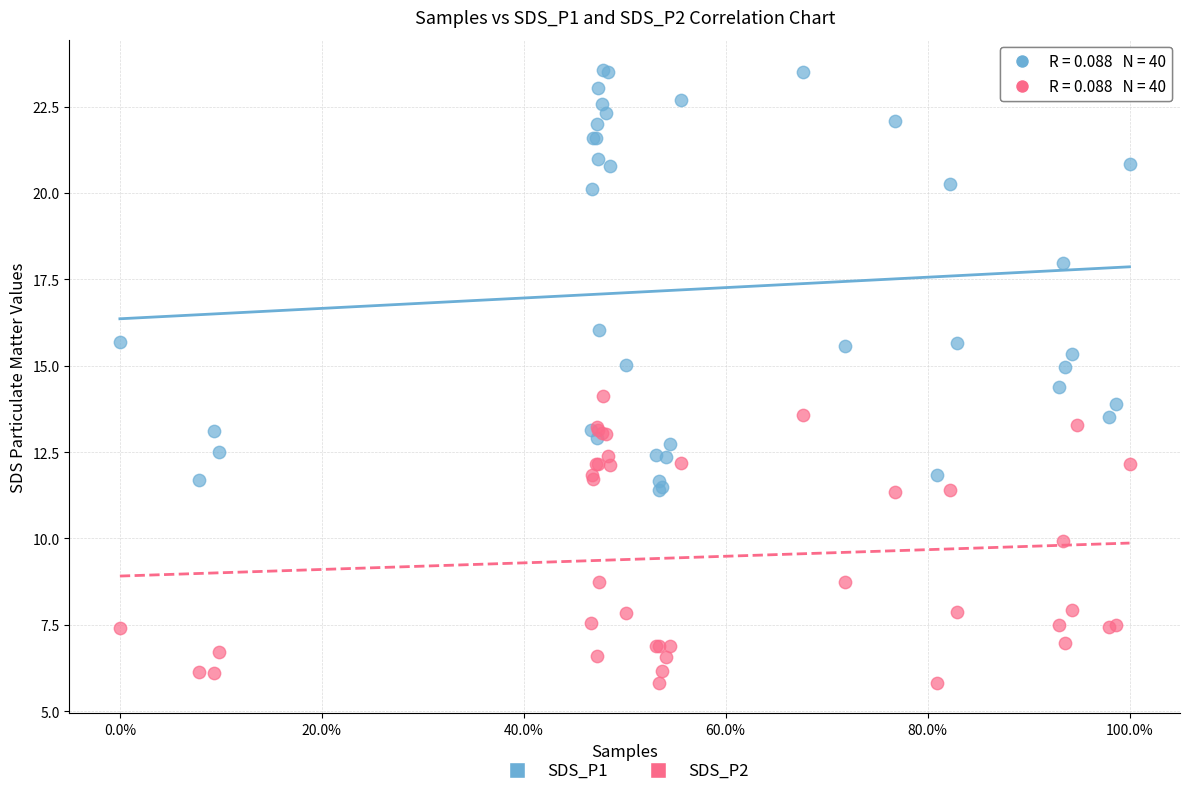

Which series reaches the maximum Y coordinate?

SDS_P1